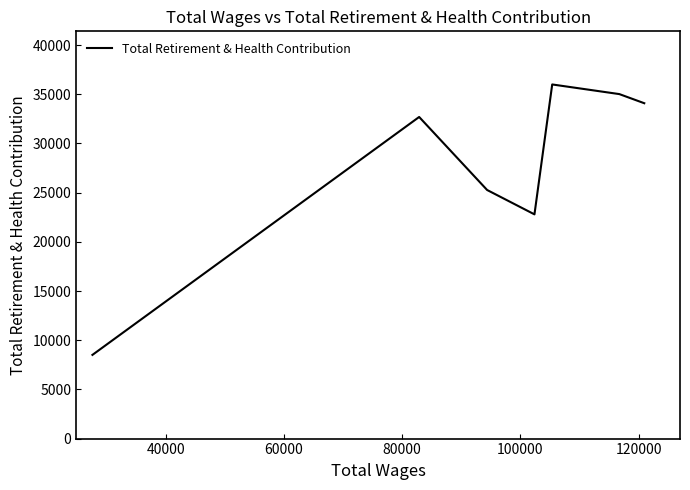

What is the smallest value displayed?

8508